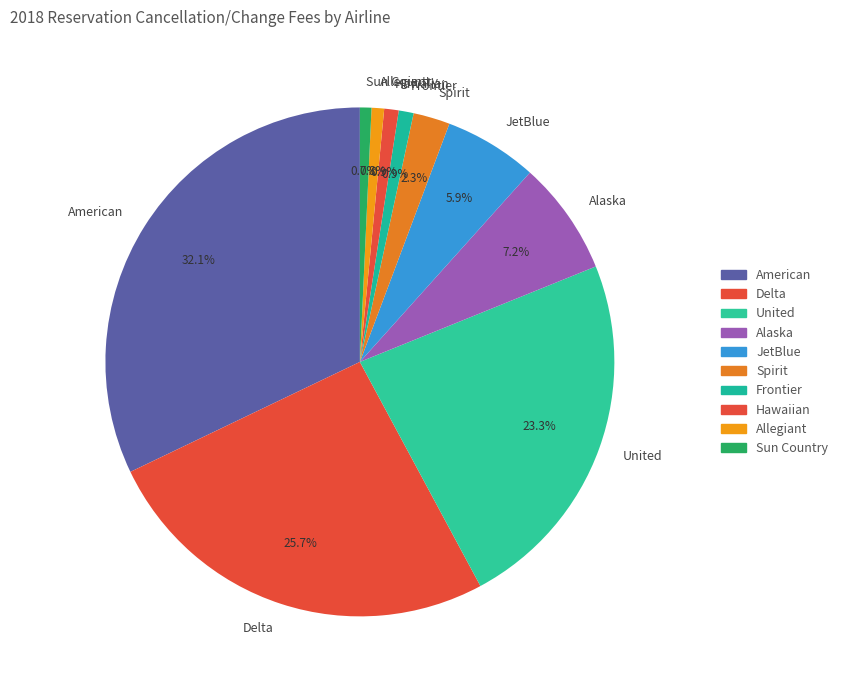

To the nearest percent, what is the combined percentage of Spirit and Delta?

28%